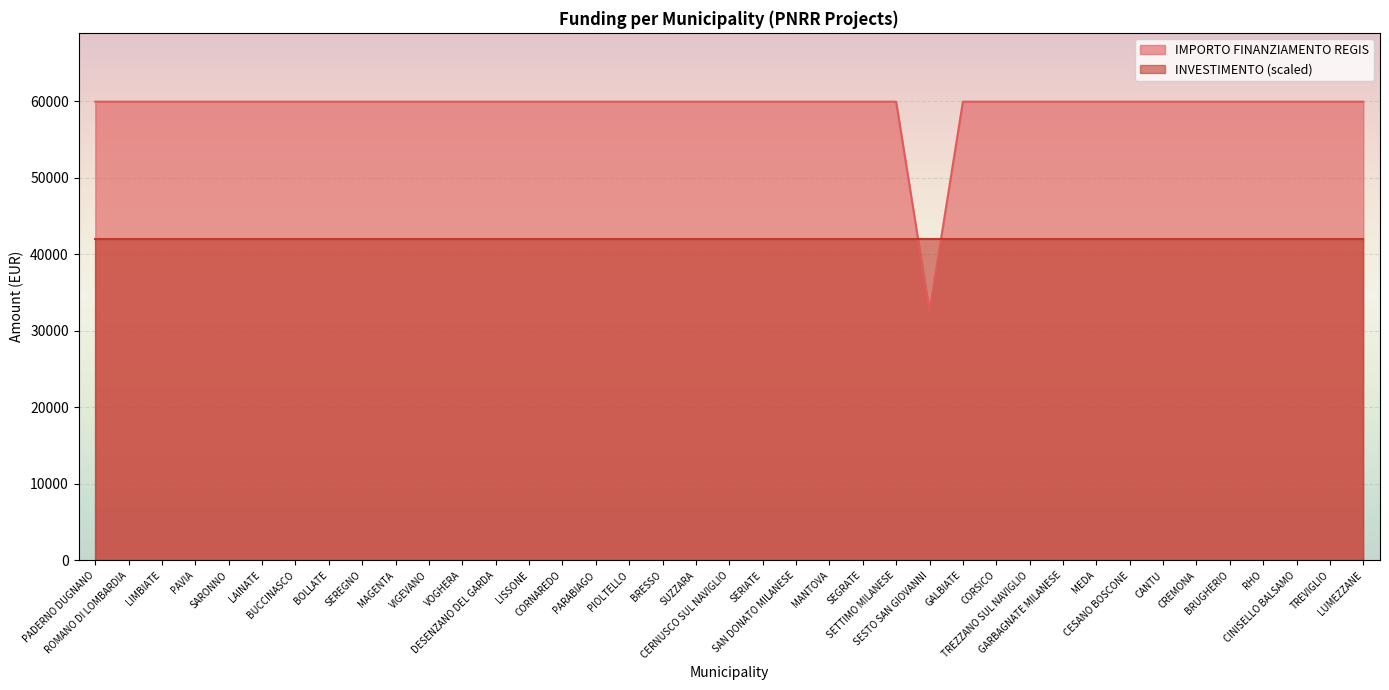

Does the chart display data point markers on the line(s)?

No